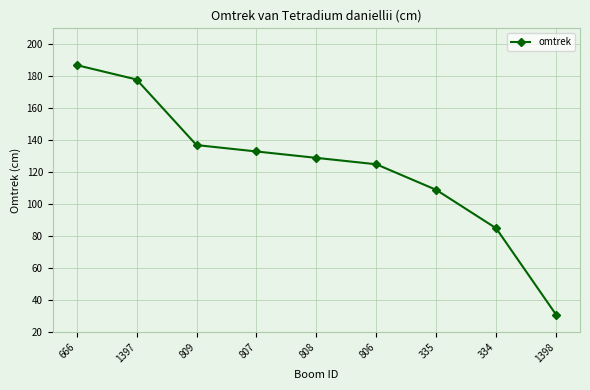

What is the value of the 5th point from the left?

129